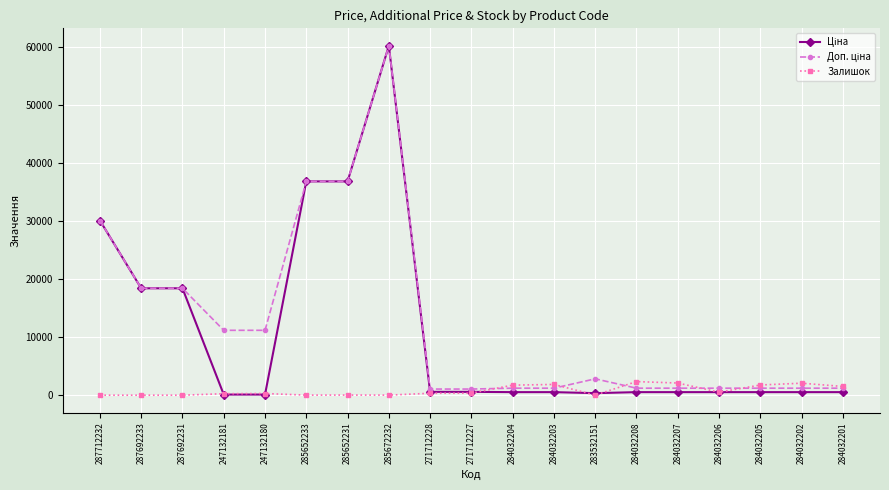

At which category is the sum across all series the highest?

285672232